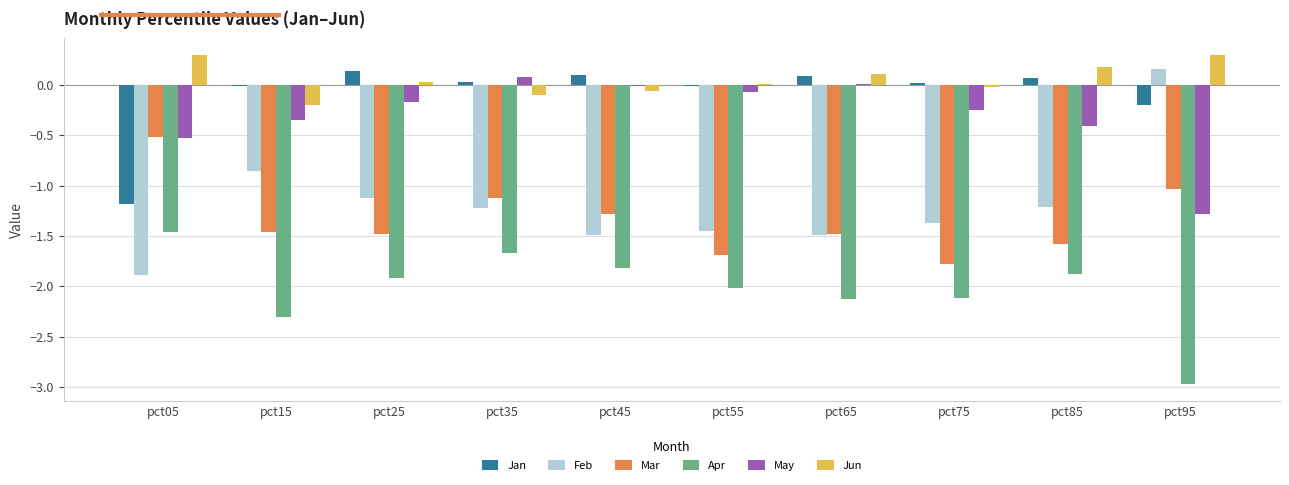

Which series has the largest total across all categories?

Jun